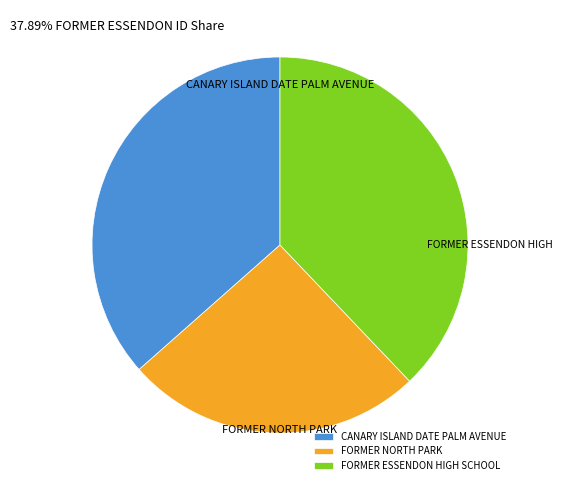

Count the number of slices in the pie.

3